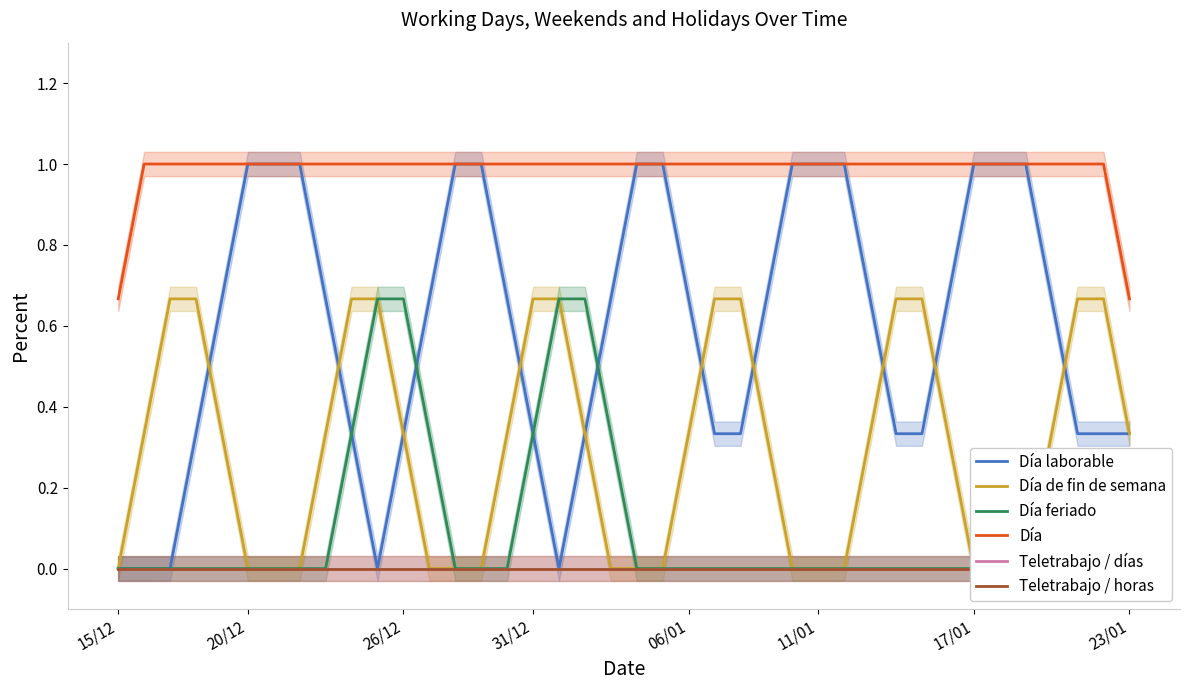

Is it true that Día laborable equals 1.0 at 11/01?

True